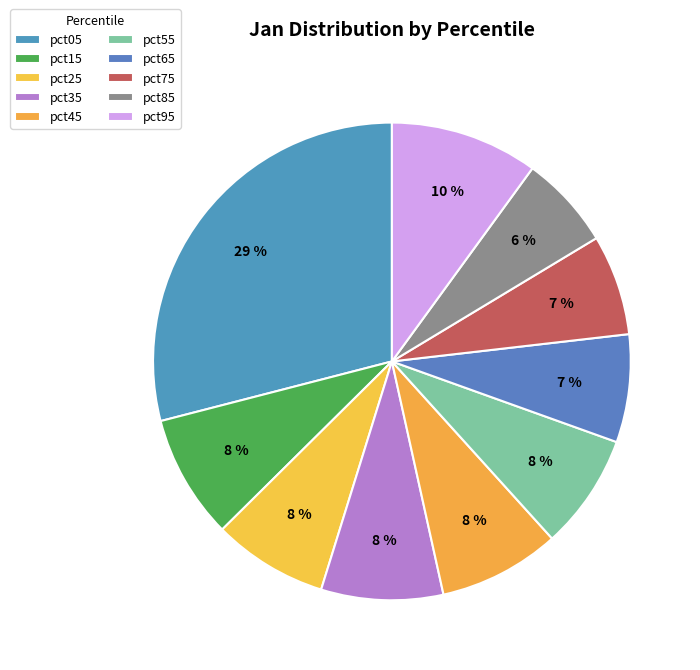

The pct15 slice represents 2% of the pie. True or false?

False